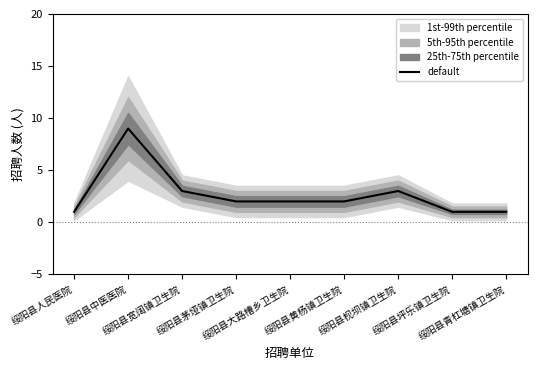

What is the average value?

3